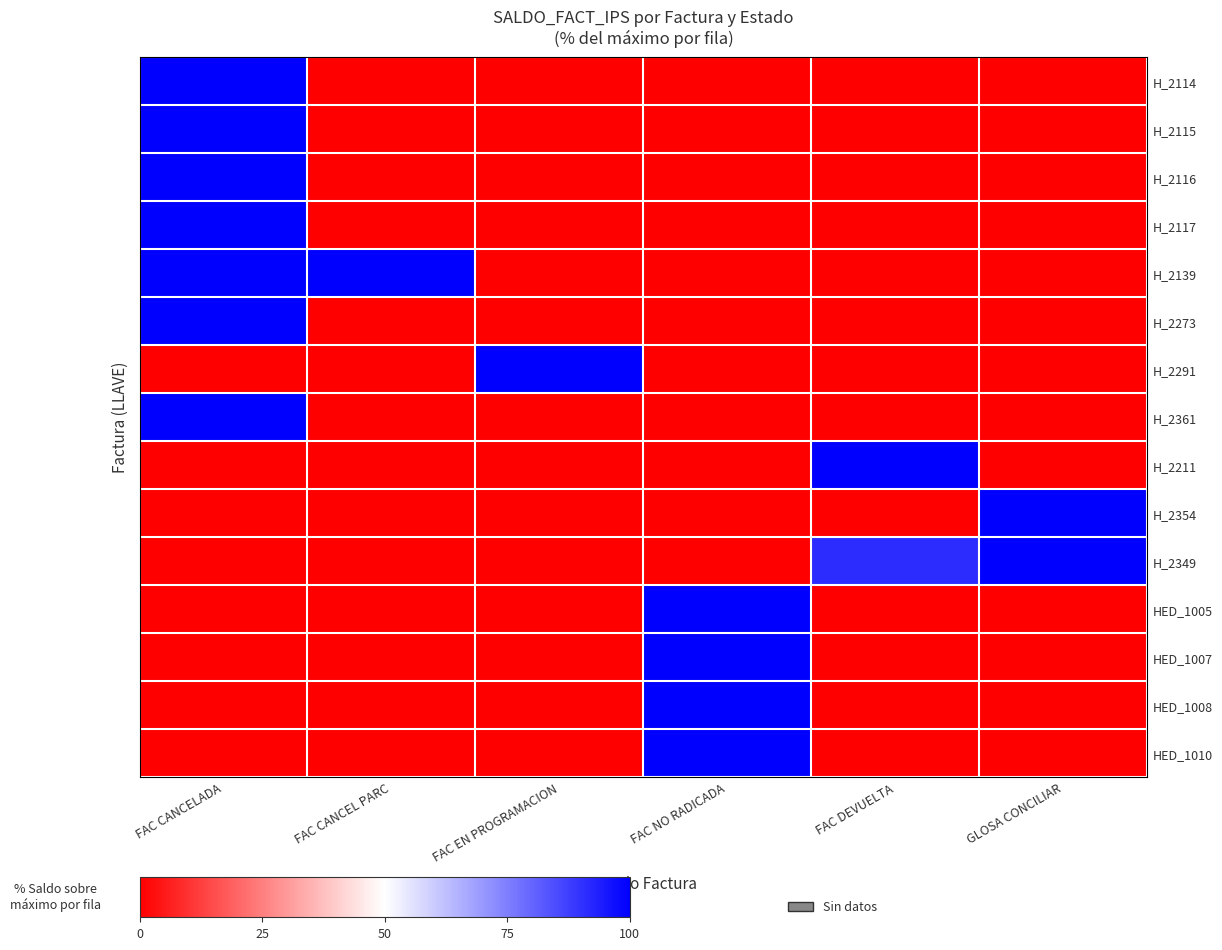

Reading right to left, transcribe all the data shown in this chart.

H_2114: GLOSA CONCILIAR=0.0	FAC DEVUELTA=0.0	FAC NO RADICADA=0.0	FAC EN PROGRAMACION=0.0	FAC CANCEL PARC=0.0	FAC CANCELADA=100.0
H_2115: GLOSA CONCILIAR=0.0	FAC DEVUELTA=0.0	FAC NO RADICADA=0.0	FAC EN PROGRAMACION=0.0	FAC CANCEL PARC=0.0	FAC CANCELADA=100.0
H_2116: GLOSA CONCILIAR=0.0	FAC DEVUELTA=0.0	FAC NO RADICADA=0.0	FAC EN PROGRAMACION=0.0	FAC CANCEL PARC=0.0	FAC CANCELADA=100.0
H_2117: GLOSA CONCILIAR=0.0	FAC DEVUELTA=0.0	FAC NO RADICADA=0.0	FAC EN PROGRAMACION=0.0	FAC CANCEL PARC=0.0	FAC CANCELADA=100.0
H_2139: GLOSA CONCILIAR=0.0	FAC DEVUELTA=0.0	FAC NO RADICADA=0.0	FAC EN PROGRAMACION=0.0	FAC CANCEL PARC=100.0	FAC CANCELADA=100.0
H_2273: GLOSA CONCILIAR=0.0	FAC DEVUELTA=0.0	FAC NO RADICADA=0.0	FAC EN PROGRAMACION=0.0	FAC CANCEL PARC=0.0	FAC CANCELADA=100.0
H_2291: GLOSA CONCILIAR=0.0	FAC DEVUELTA=0.0	FAC NO RADICADA=0.0	FAC EN PROGRAMACION=100.0	FAC CANCEL PARC=0.0	FAC CANCELADA=0.0
H_2361: GLOSA CONCILIAR=0.0	FAC DEVUELTA=0.0	FAC NO RADICADA=0.0	FAC EN PROGRAMACION=0.0	FAC CANCEL PARC=0.0	FAC CANCELADA=100.0
H_2211: GLOSA CONCILIAR=0.0	FAC DEVUELTA=100.0	FAC NO RADICADA=0.0	FAC EN PROGRAMACION=0.0	FAC CANCEL PARC=0.0	FAC CANCELADA=0.0
H_2354: GLOSA CONCILIAR=100.0	FAC DEVUELTA=0.0	FAC NO RADICADA=0.0	FAC EN PROGRAMACION=0.0	FAC CANCEL PARC=0.0	FAC CANCELADA=0.0
H_2349: GLOSA CONCILIAR=100.0	FAC DEVUELTA=91.1	FAC NO RADICADA=0.0	FAC EN PROGRAMACION=0.0	FAC CANCEL PARC=0.0	FAC CANCELADA=0.0
HED_1005: GLOSA CONCILIAR=0.0	FAC DEVUELTA=0.0	FAC NO RADICADA=100.0	FAC EN PROGRAMACION=0.0	FAC CANCEL PARC=0.0	FAC CANCELADA=0.0
HED_1007: GLOSA CONCILIAR=0.0	FAC DEVUELTA=0.0	FAC NO RADICADA=100.0	FAC EN PROGRAMACION=0.0	FAC CANCEL PARC=0.0	FAC CANCELADA=0.0
HED_1008: GLOSA CONCILIAR=0.0	FAC DEVUELTA=0.0	FAC NO RADICADA=100.0	FAC EN PROGRAMACION=0.0	FAC CANCEL PARC=0.0	FAC CANCELADA=0.0
HED_1010: GLOSA CONCILIAR=0.0	FAC DEVUELTA=0.0	FAC NO RADICADA=100.0	FAC EN PROGRAMACION=0.0	FAC CANCEL PARC=0.0	FAC CANCELADA=0.0